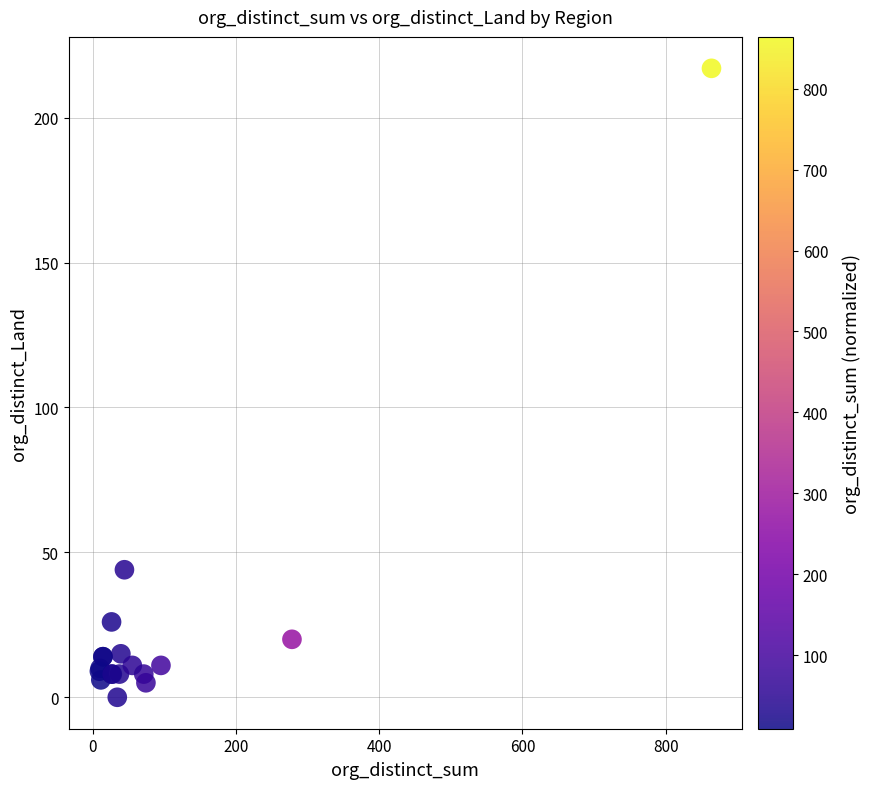

What Y value in the scatter plot is closest to 108?

44